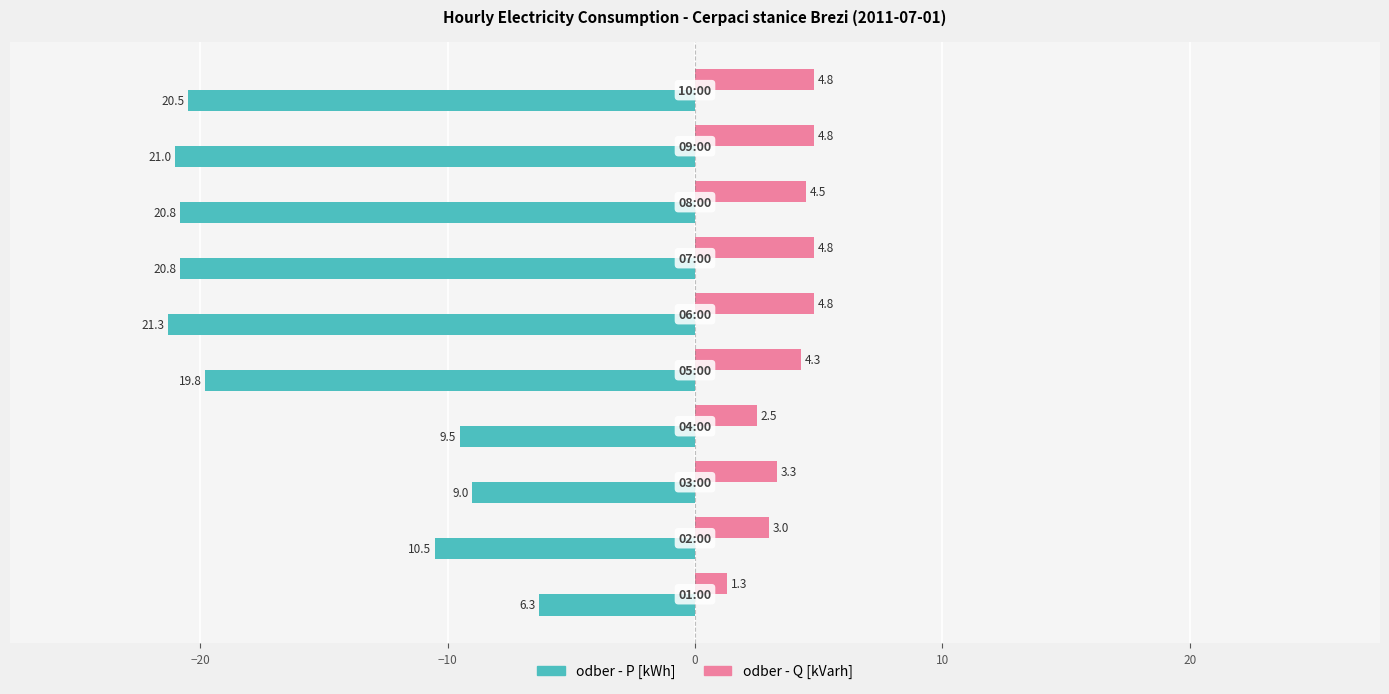

What is the minimum value for odber - P [kWh]?

-21.3